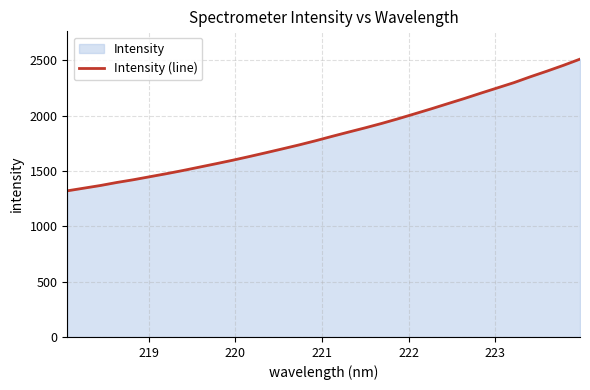

What is the maximum value shown in the chart?

2510.6